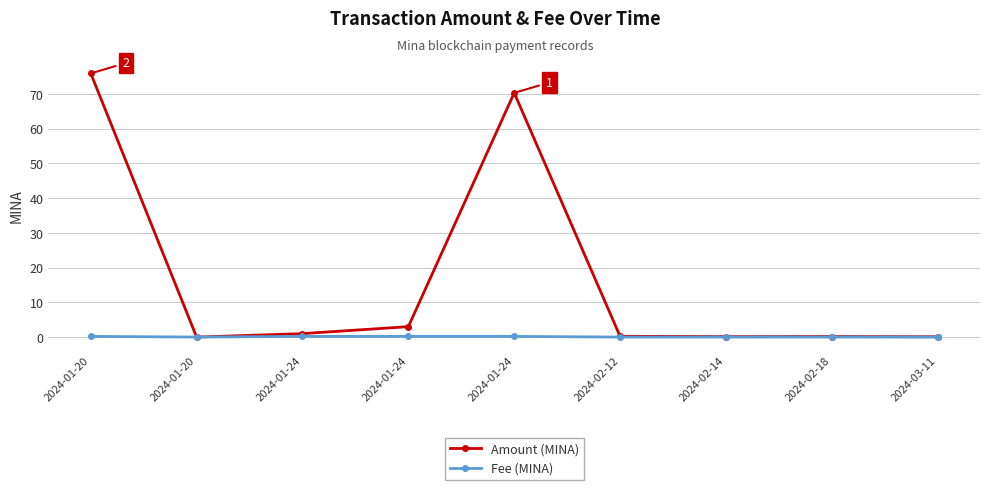

Does the chart have visible grid lines?

Yes